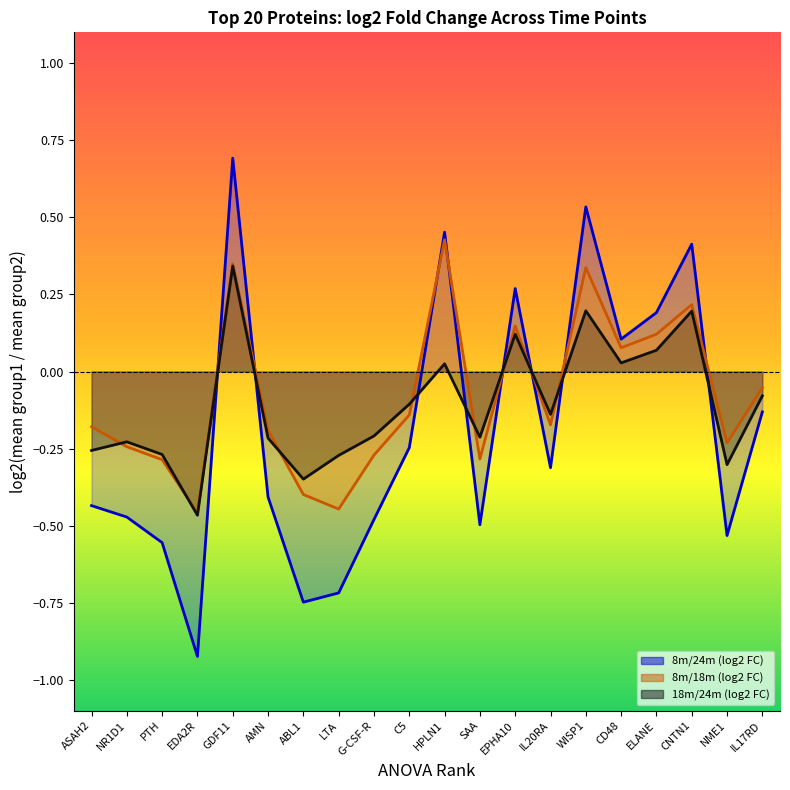

True or false: log2_8m_18m and log2_8m_24m cross at least once.

True